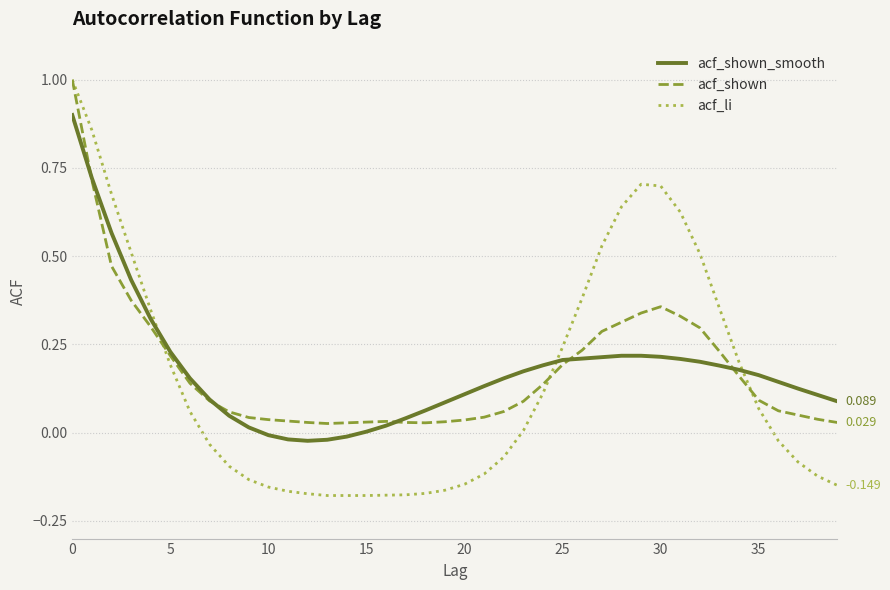

Is this an area chart (filled region under the line)?

No